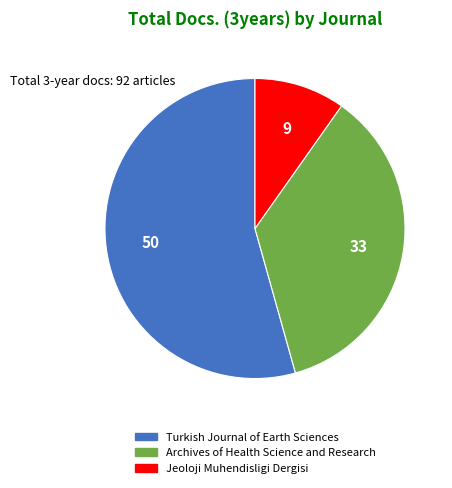

Which has a higher value, Archives of Health Science and Research or Jeoloji Muhendisligi Dergisi?

Archives of Health Science and Research